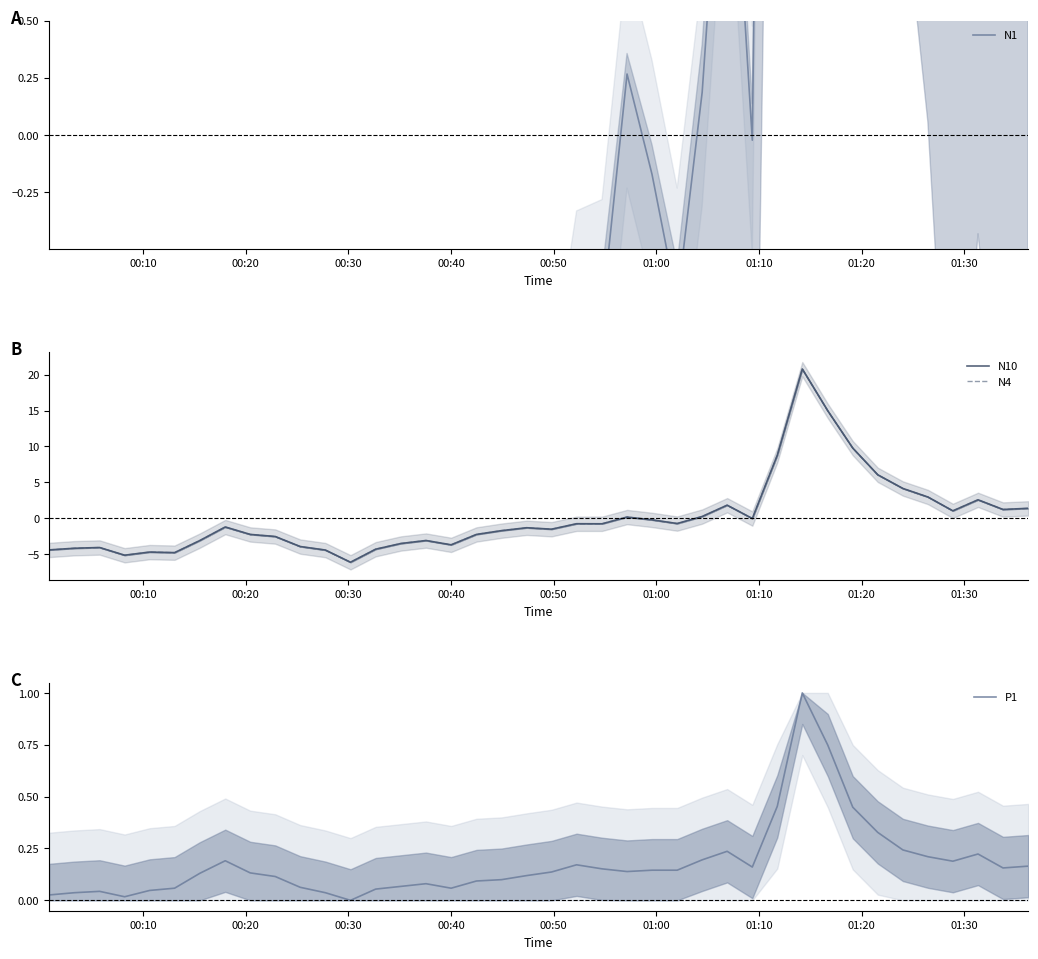

How many times do N10 and P1 cross each other?

5